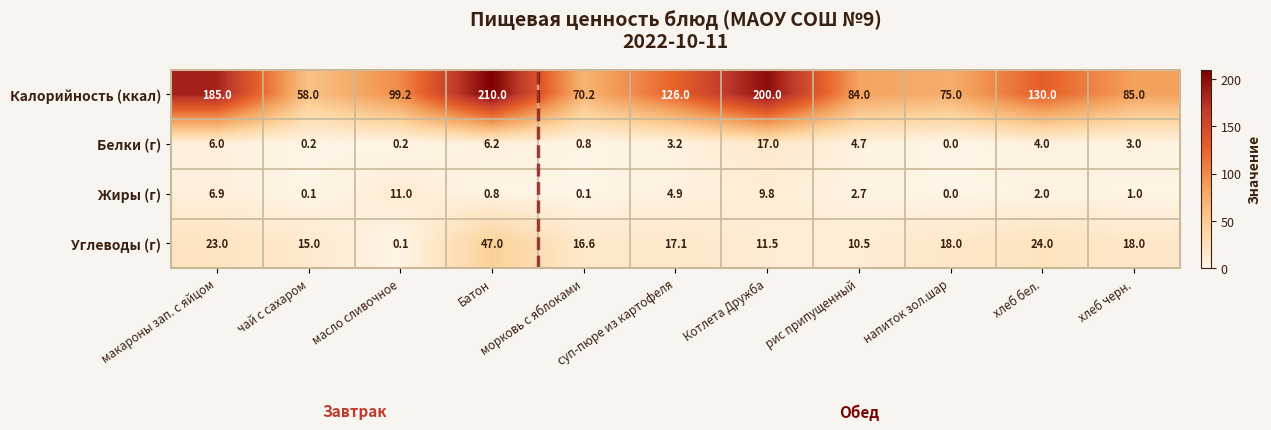

At which category does the chart reach its peak across all series?

Батон